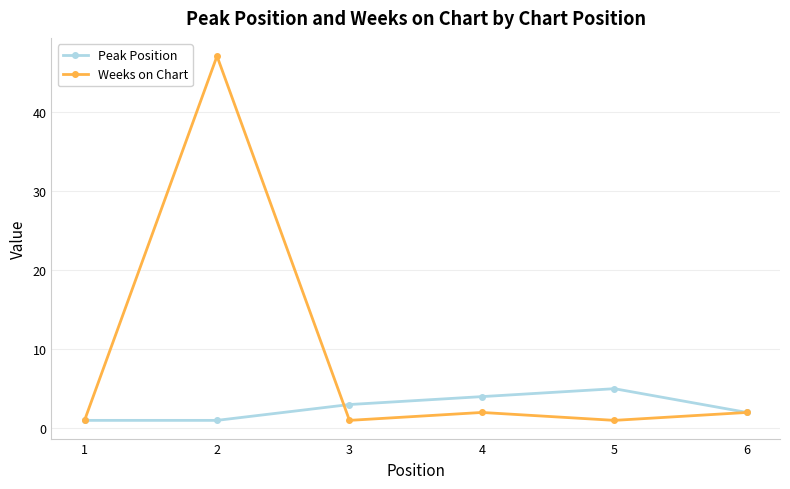

What is the difference between the maximum and minimum values in the Peak Position series?

4